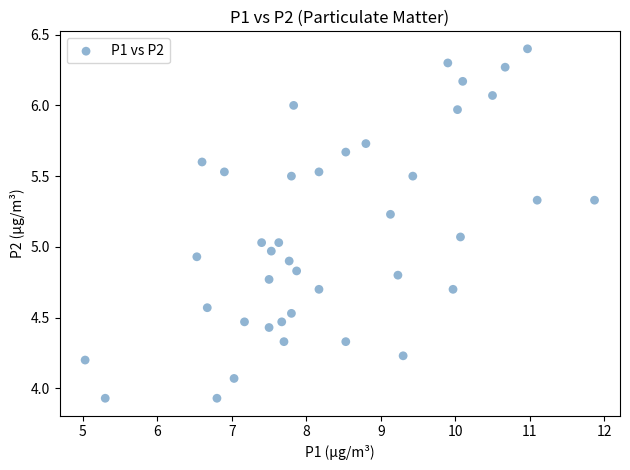

What is the range of X values (max minus min)?

6.8